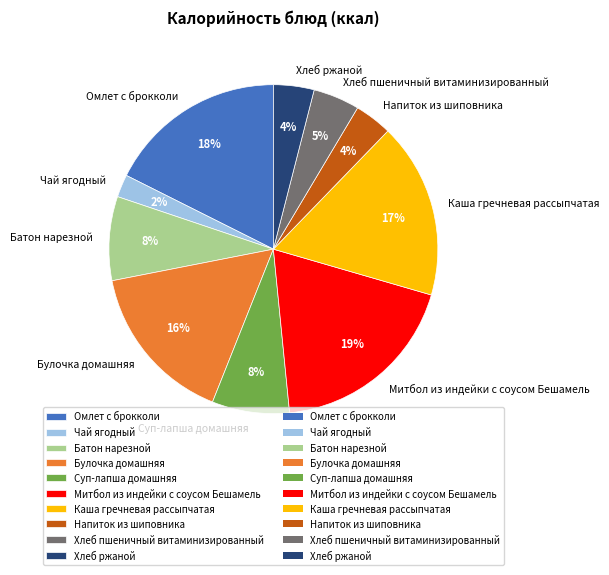

Combined, do Хлеб пшеничный витаминизированный and Омлет с брокколи account for over 50%?

No